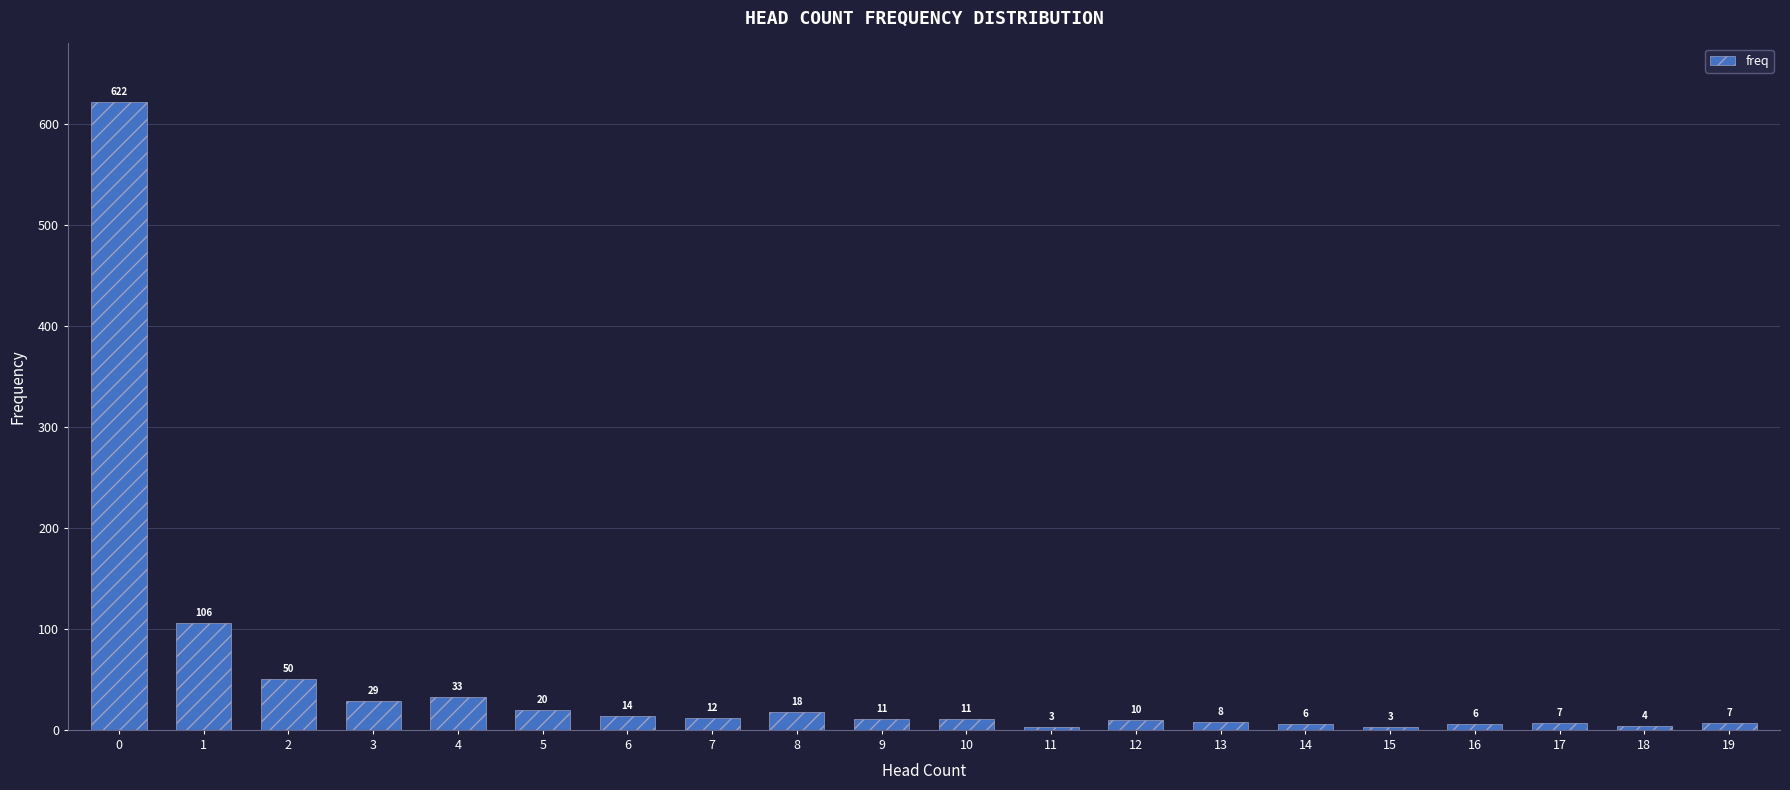

How many values are below 11?

9